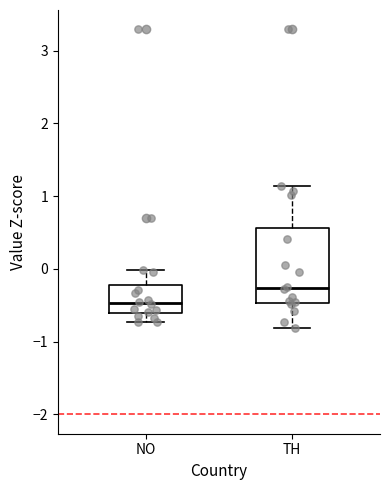

Where does the upper whisker of the box for TH end on the y-axis? The values are not printed on the chart, so give them approximately, as read against the axis.

1.1